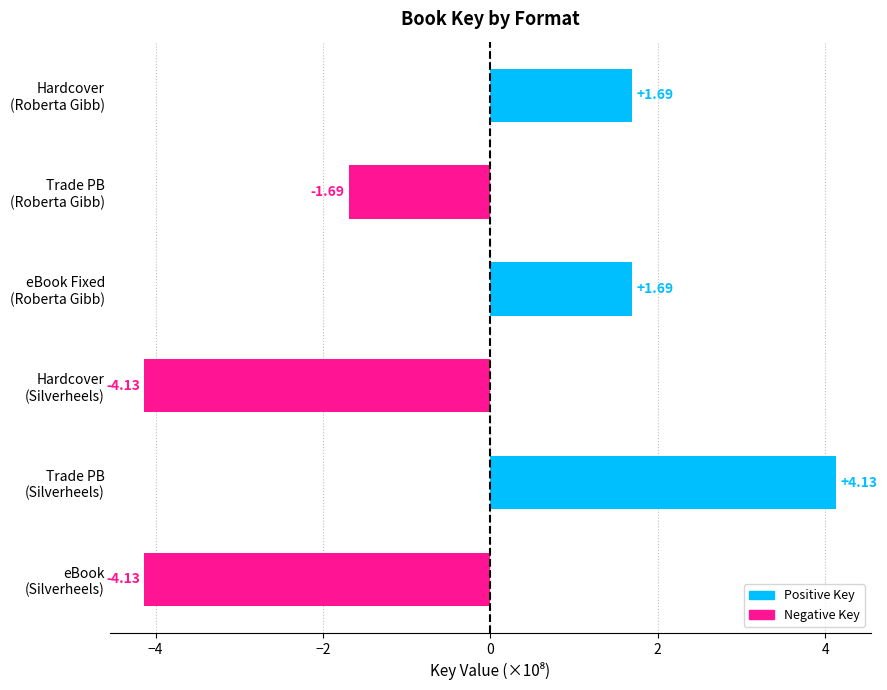

What is the difference between the maximum and minimum values?

8.3